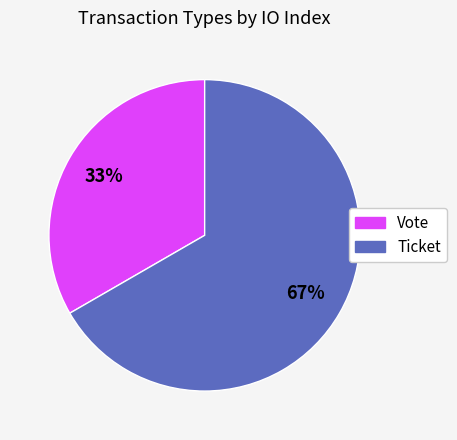

Is it true that Vote is 33% of the pie?

True